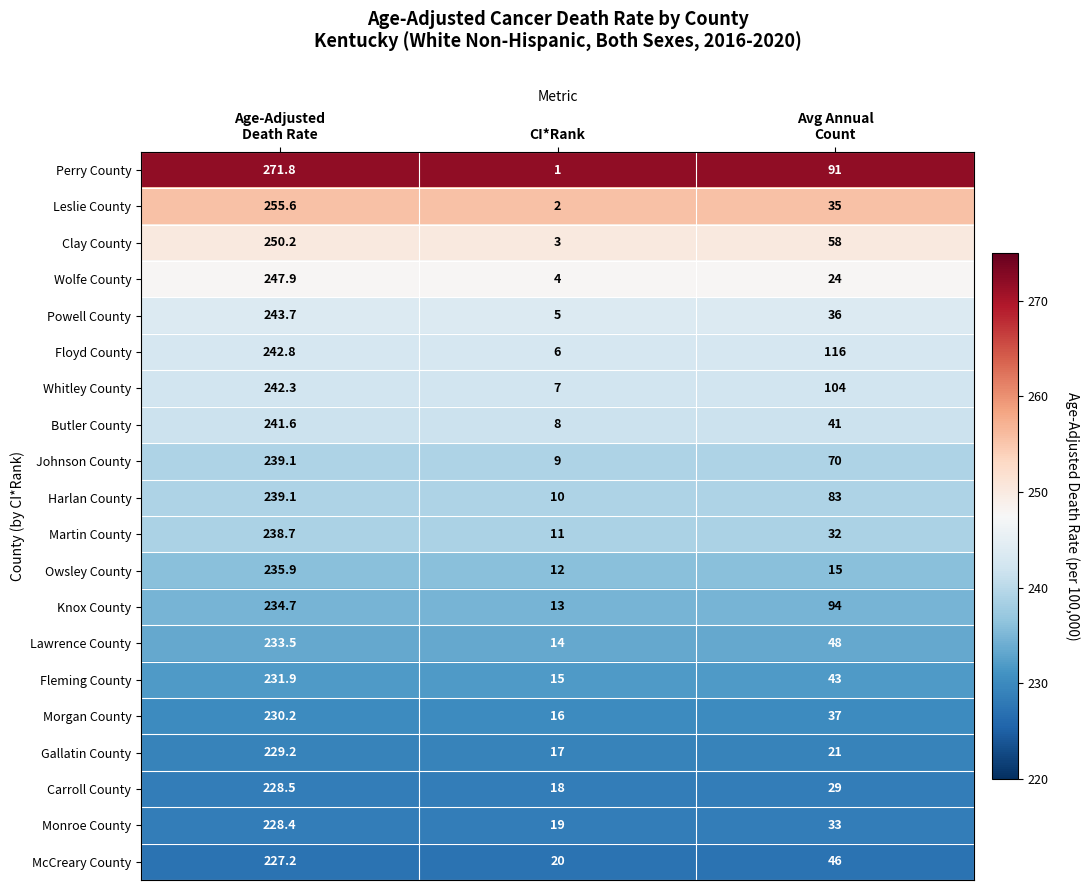

How many series are shown in this chart?

20